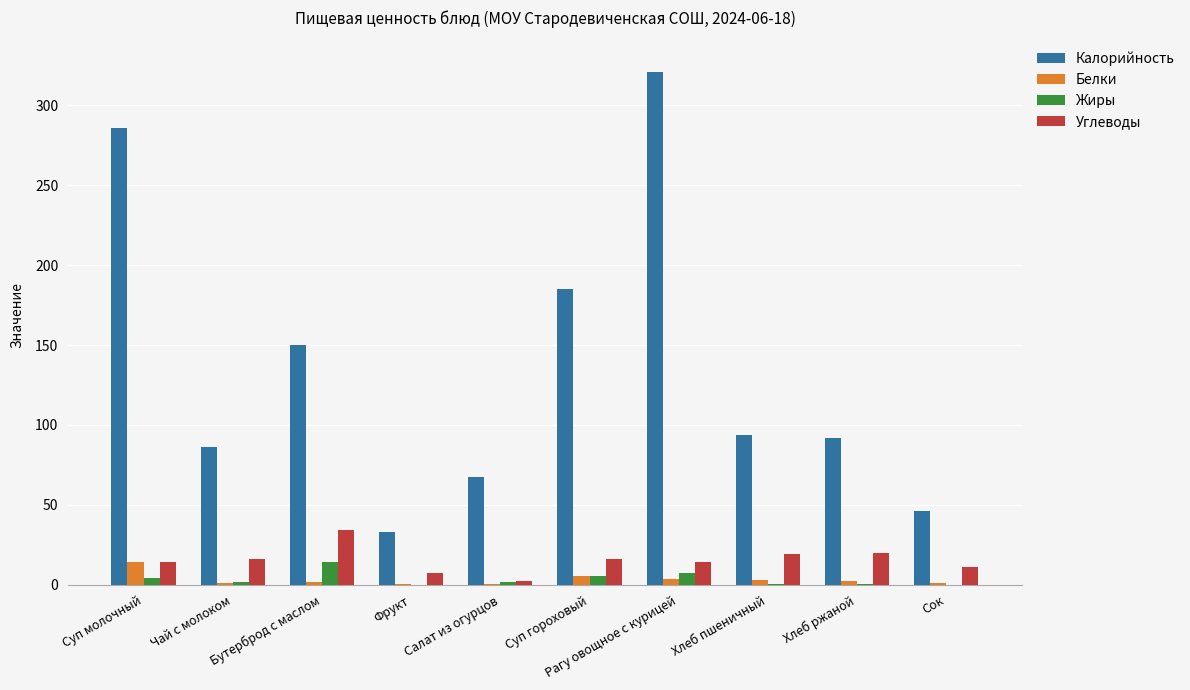

How many groups of bars are there?

10